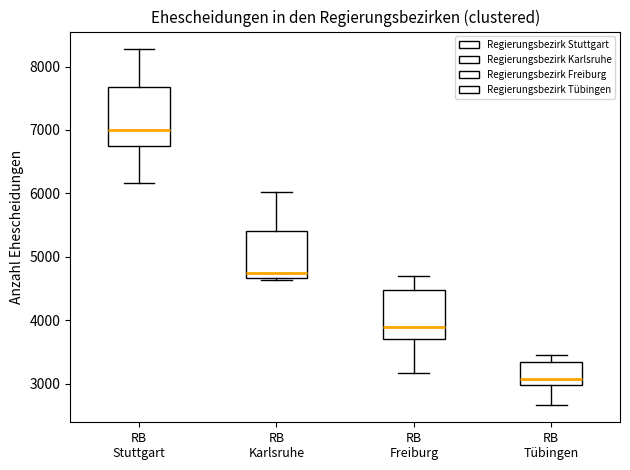

Reading left to right, transcribe this box plot: for each box, give where its median line is, the range the box spans, and where its two whiskers end, as read against the y-axis. The values are not printed on the chart, so give them approximately, as read against the axis.

RB Stuttgart: median 7000, box 6700 to 7700, whiskers 6200 to 8300
RB Karlsruhe: median 4700 (just above the box's lower edge), box 4700 to 5400, whiskers 4600 to 6000
RB Freiburg: median 3900, box 3700 to 4500, whiskers 3200 to 4700
RB Tübingen: median 3100, box 3000 to 3300, whiskers 2700 to 3500